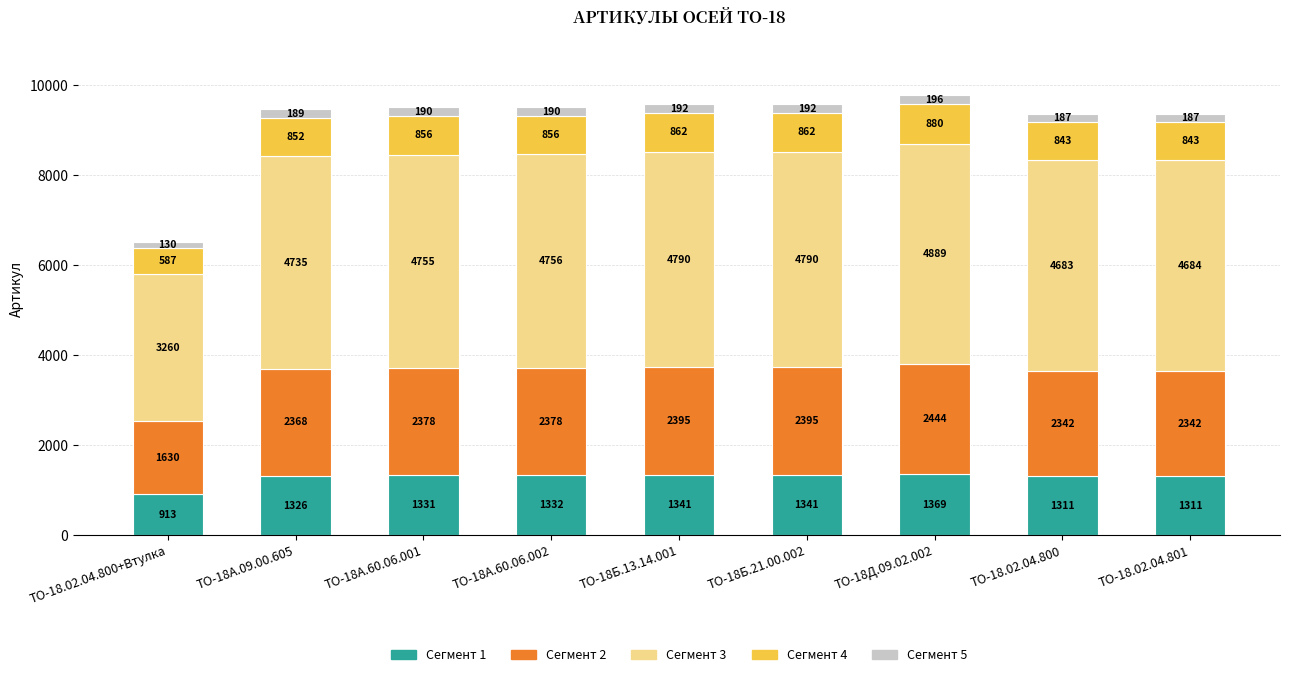

What is the total value across all series at ТО-18Д.09.02.002?

9778